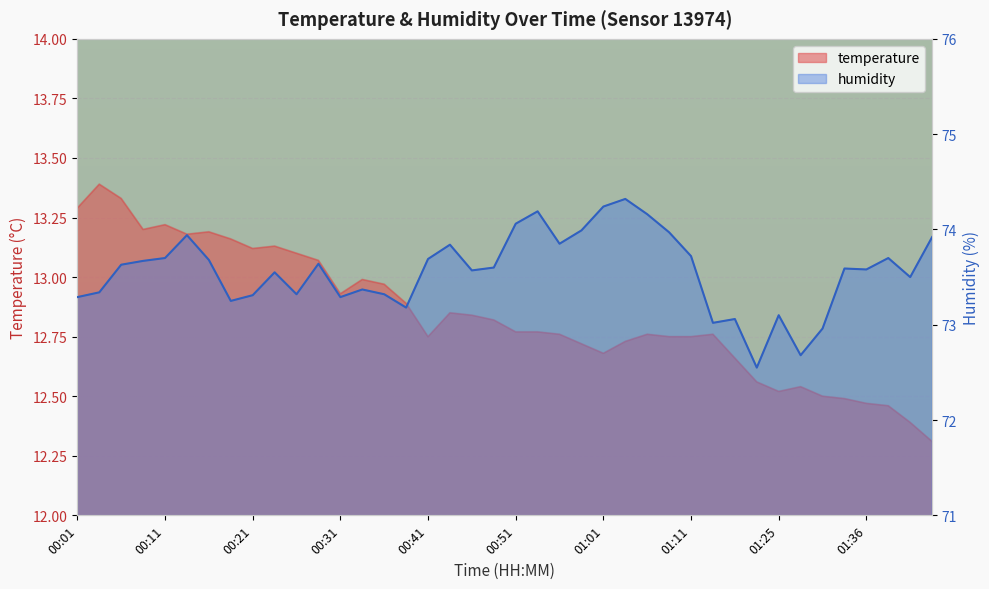

Reading left to right, list all the values displayed in this chart.

temperature: 13.3	13.4	13.3	13.2	13.2	13.2	13.2	13.2	13.1	13.1	13.1	13.1	12.9	13.0	13.0	12.9	12.8	12.8	12.8	12.8	12.8	12.8	12.8	12.7	12.7	12.7	12.8	12.8	12.8	12.8	12.7	12.6	12.5	12.5	12.5	12.5	12.5	12.5	12.4	12.3
humidity: 73.3	73.3	73.6	73.7	73.7	73.9	73.7	73.2	73.3	73.5	73.3	73.6	73.3	73.4	73.3	73.2	73.7	73.8	73.6	73.6	74.1	74.2	73.8	74.0	74.2	74.3	74.2	74.0	73.7	73.0	73.1	72.5	73.1	72.7	73.0	73.6	73.6	73.7	73.5	73.9